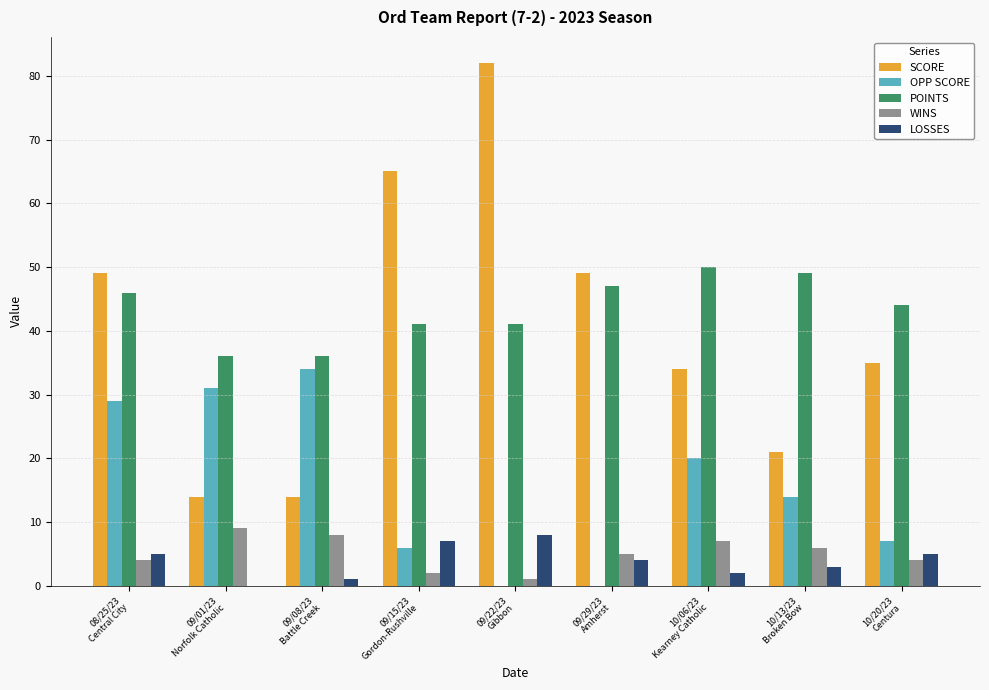

Is it true that LOSSES equals 4 at 09/29/23
Amherst?

True